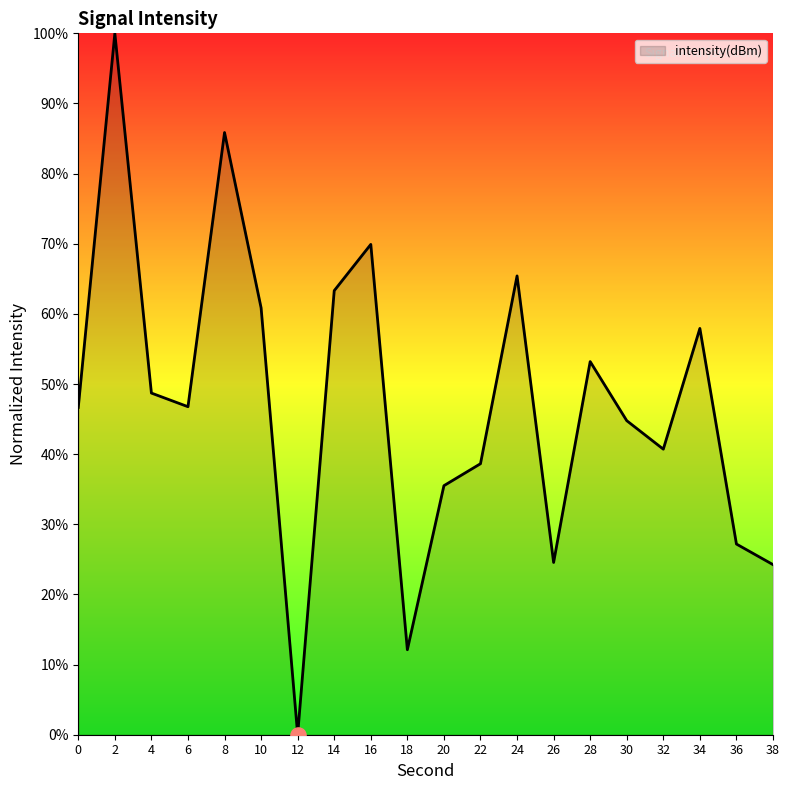

What is the change in value from 6 to 36?

-19.6